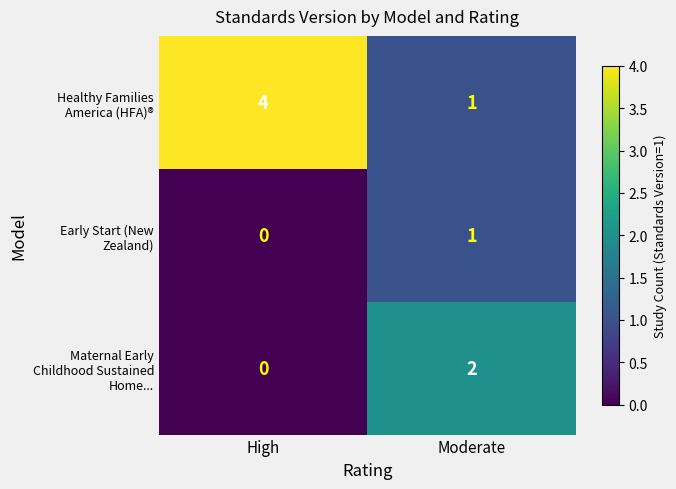

Which category has the highest value across all series?

High